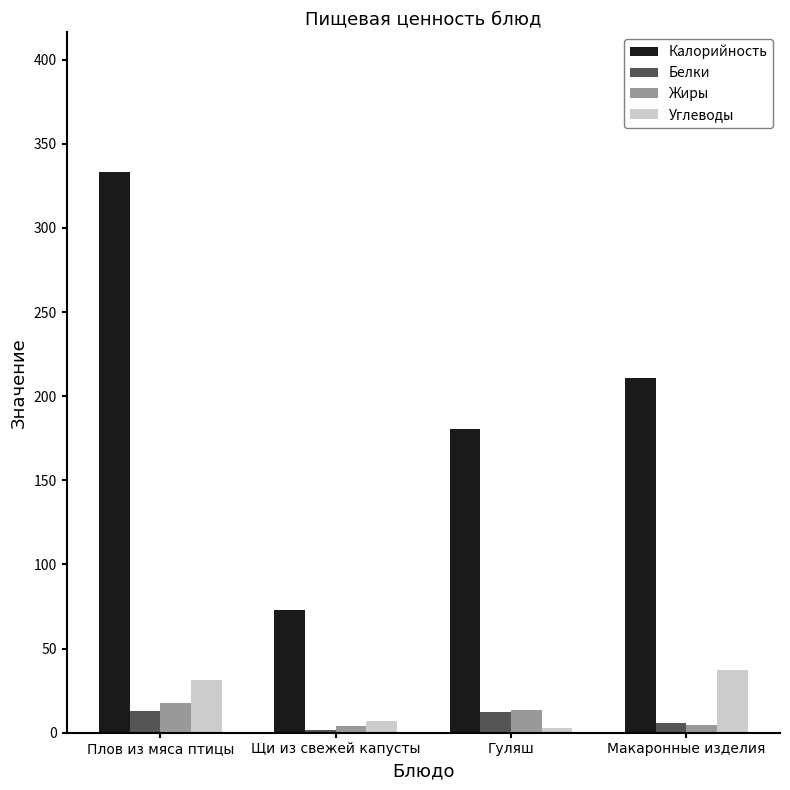

How many data points in Калорийность are less than 210?

2